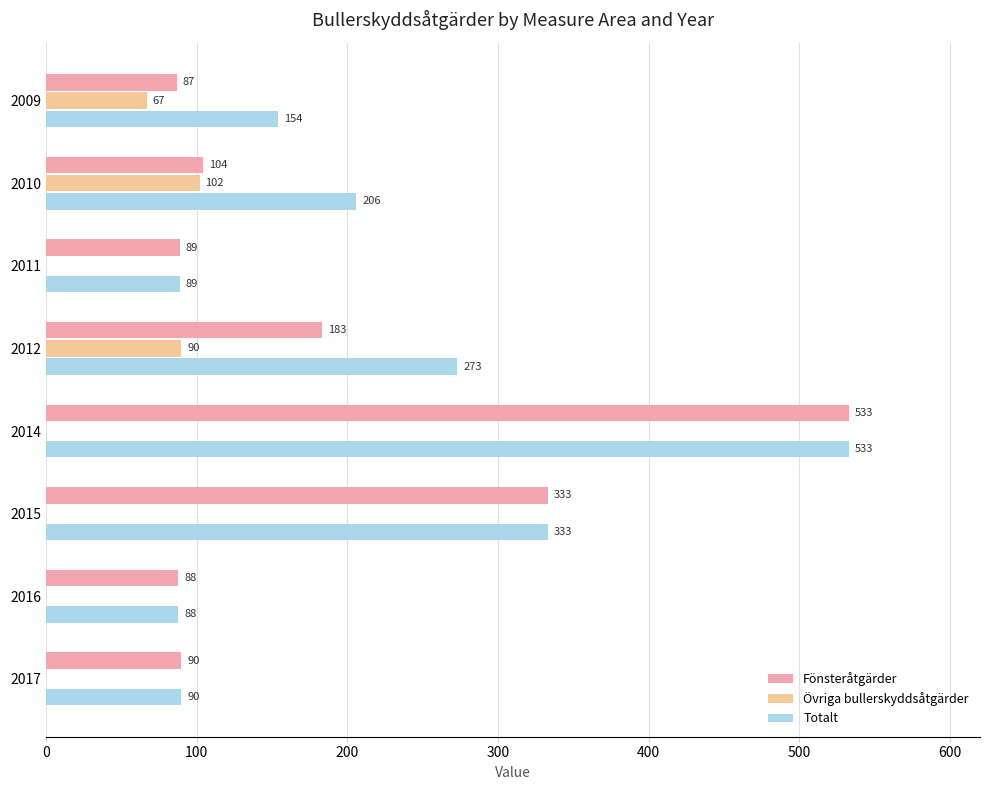

At which label is Övriga bullerskyddsåtgärder closest to 51?

2009